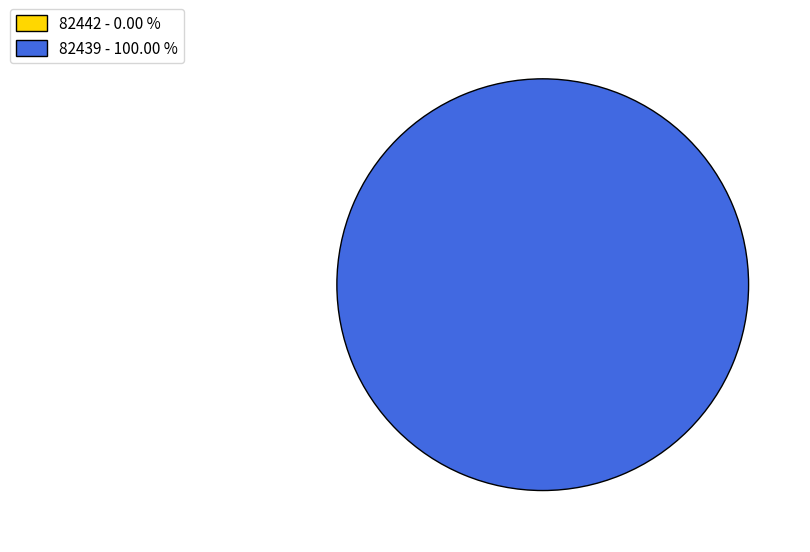

The 82439 slice represents 100% of the pie. True or false?

True